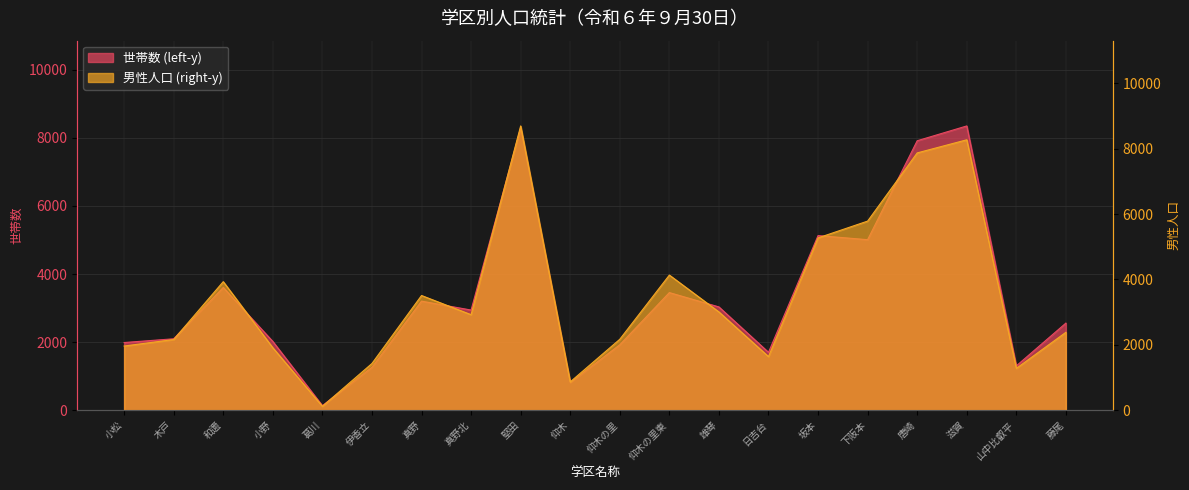

What is the greatest value displayed?

8698